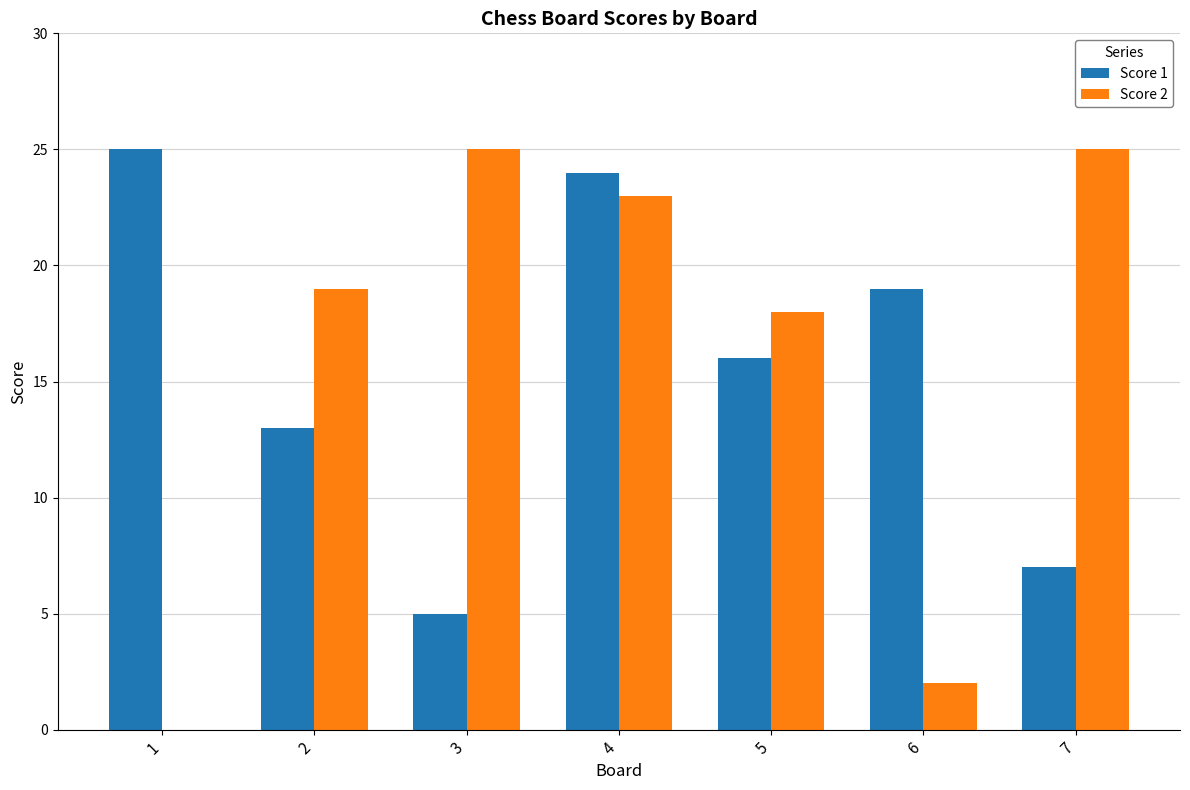

What is the greatest value displayed?

25